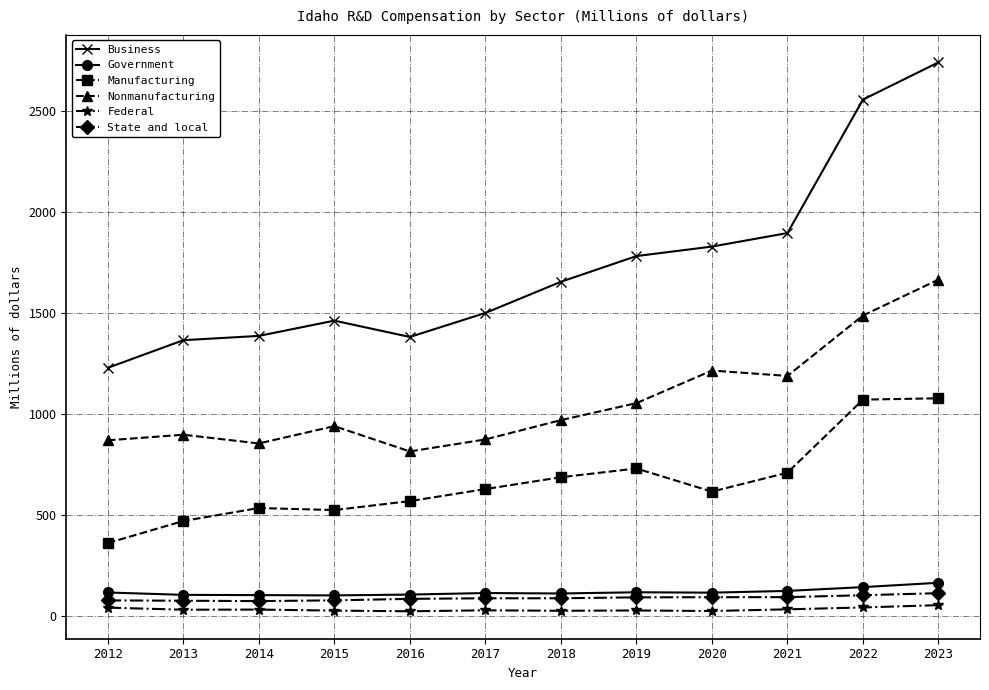

At how many categories does at least one series exceed 838?

12